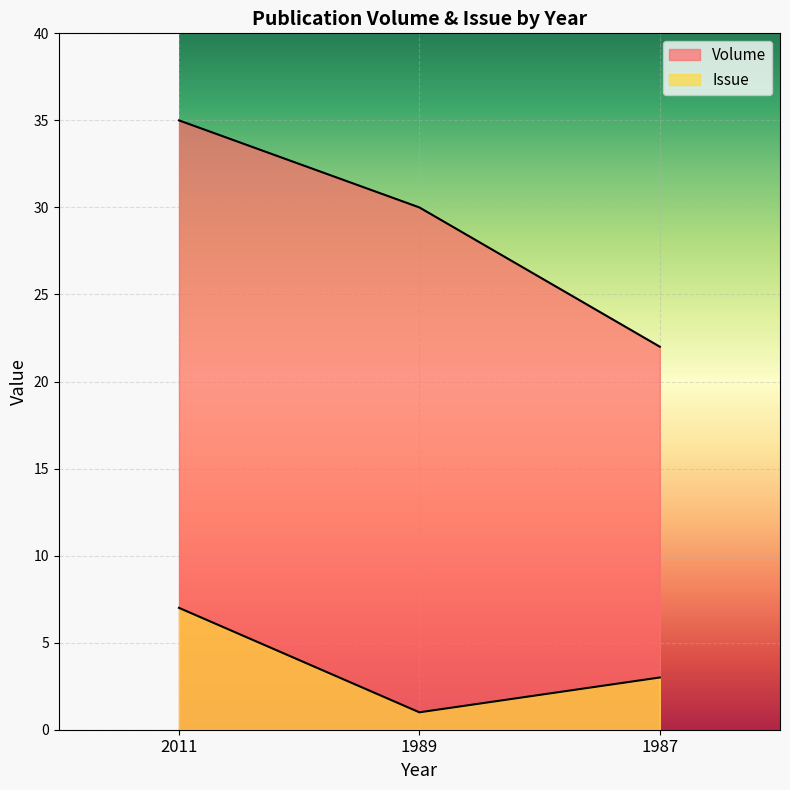

Reading left to right, extract all data points from this chart.

Volume: 2011=35	1989=30	1987=22
Issue: 2011=7	1989=1	1987=3